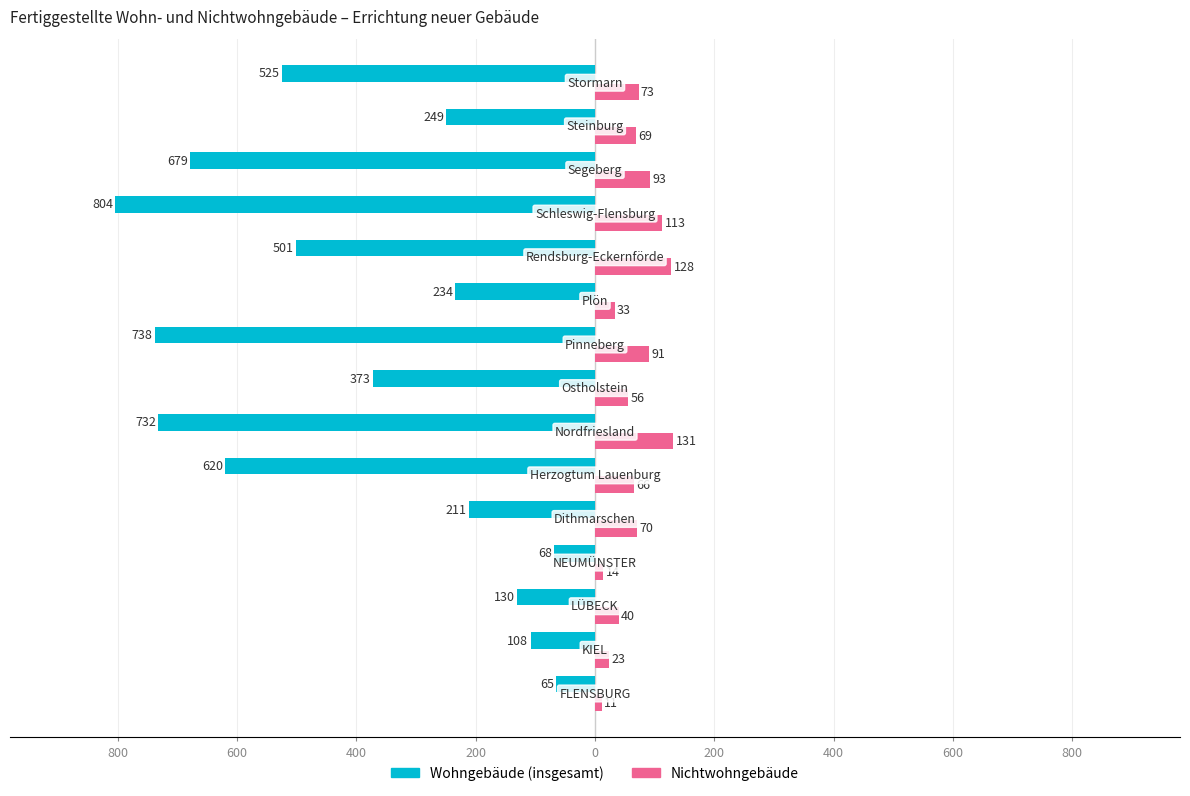

Which series has the widest spread of values?

Wohngebäude (insgesamt)